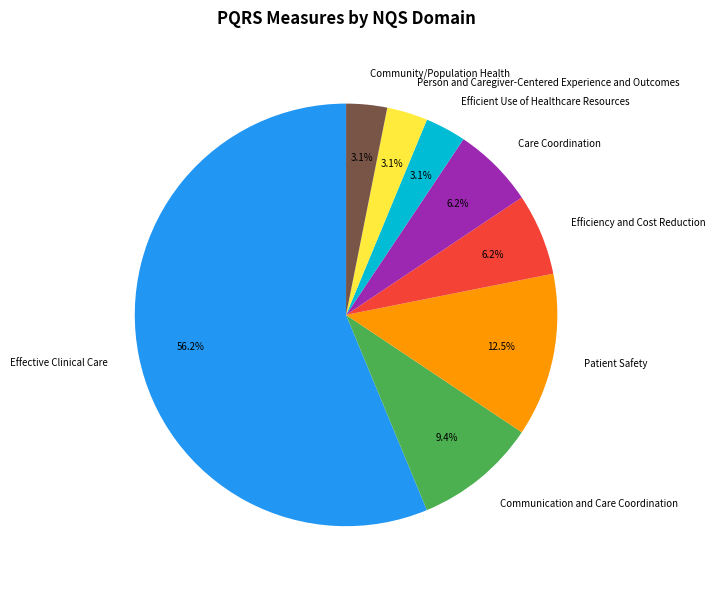

Which category has the biggest portion of the pie?

Effective Clinical Care